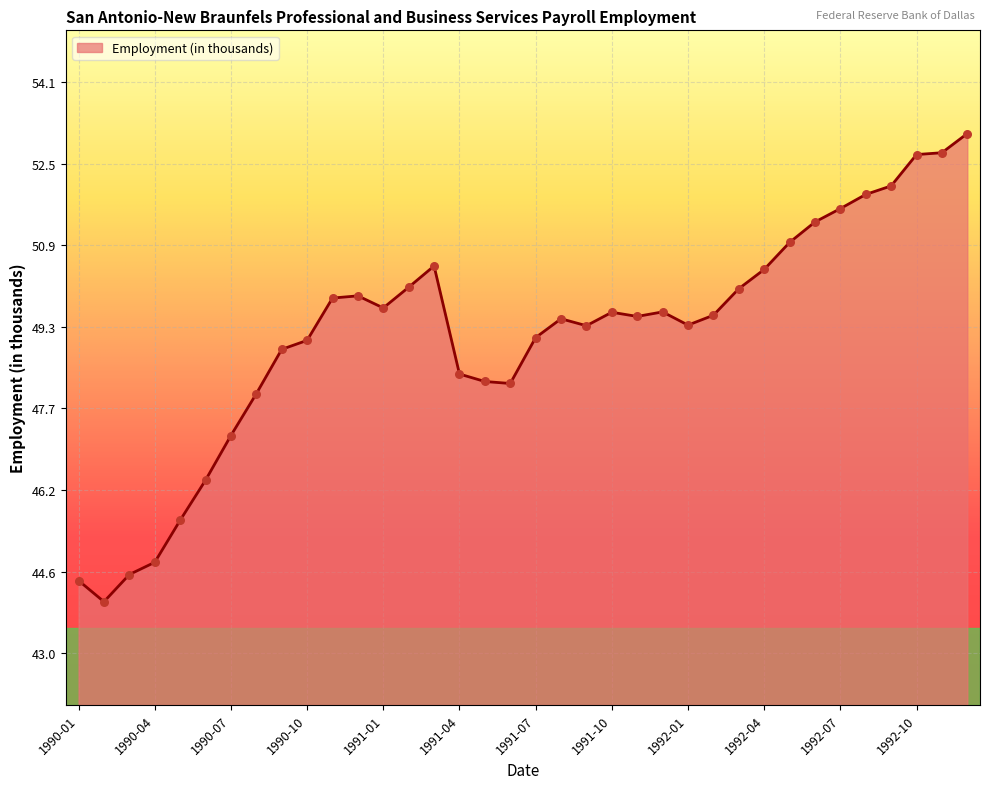

What is the difference between the maximum and minimum values?

9.1